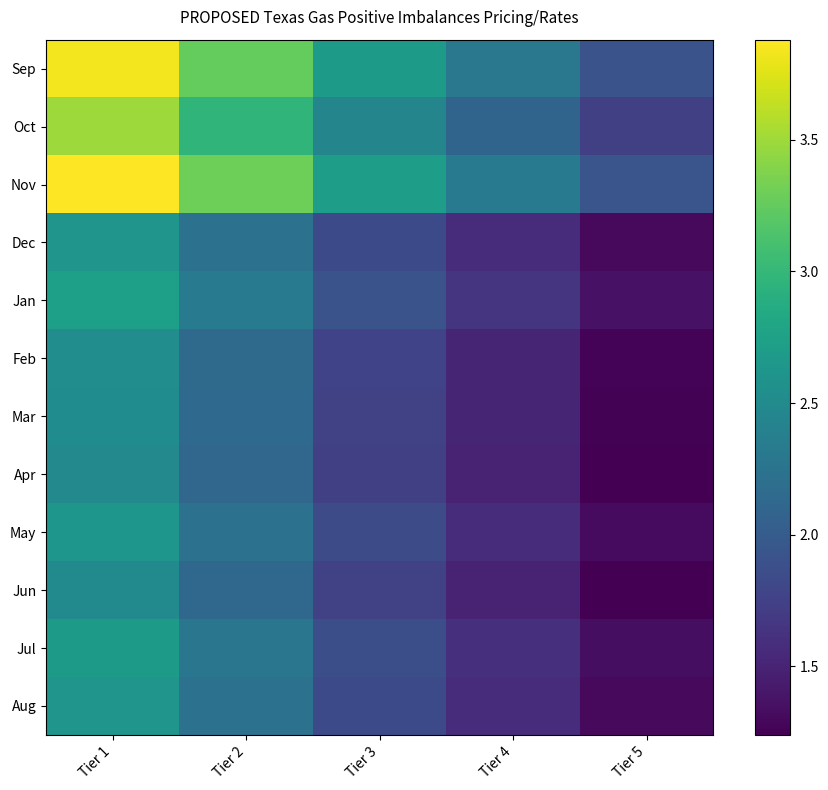

Rank the series at Tier 2 from lowest to highest value.

Apr, Jun, Mar, Feb, Dec, Aug, May, Jul, Jan, Oct, Sep, Nov